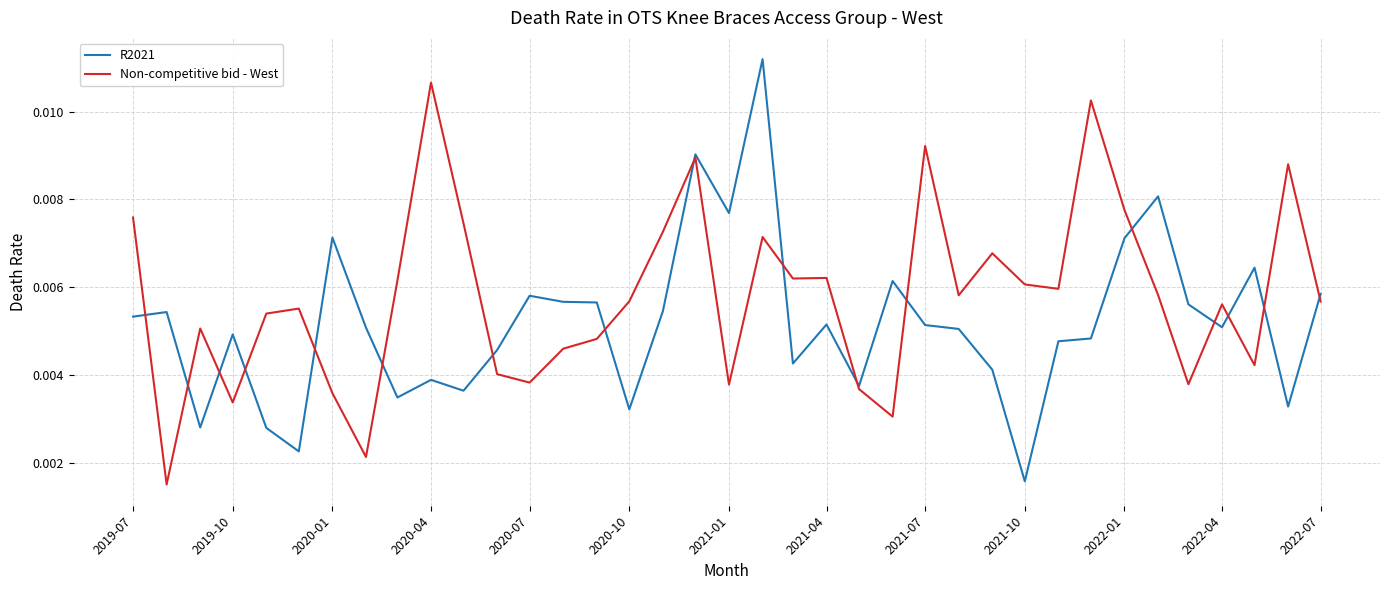

Rank the series by their maximum value, from lowest to highest.

Non-competitive bid - West, R2021